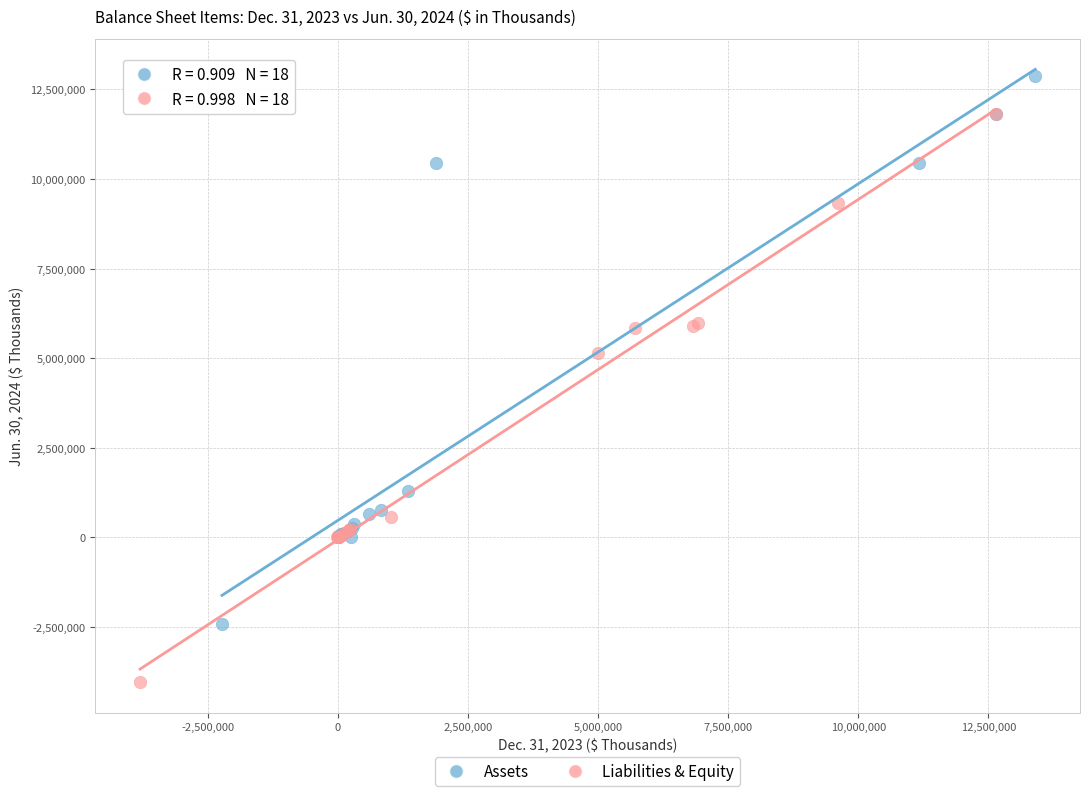

What are all the series names shown in the legend?

Assets, Liabilities & Equity